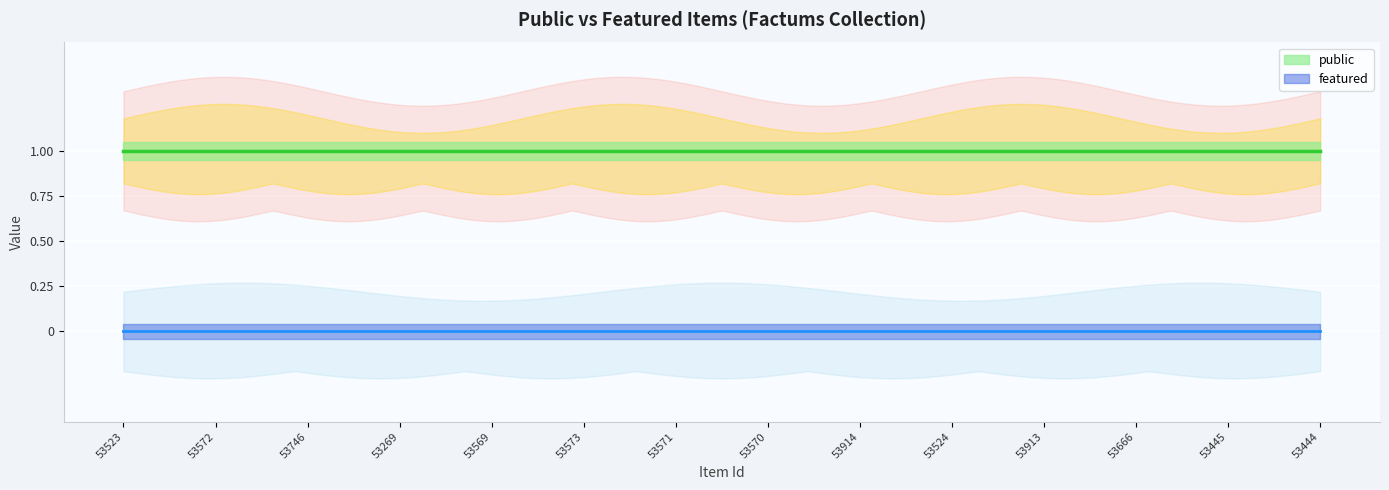

What is the difference between the highest and lowest values at 53573?

1